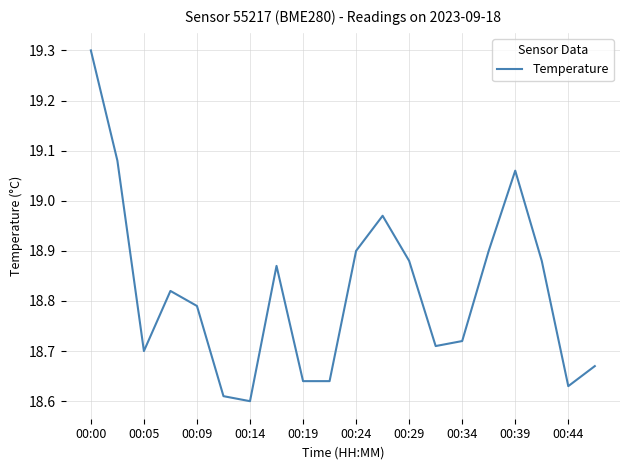

What is the difference between the maximum and minimum values?

0.7